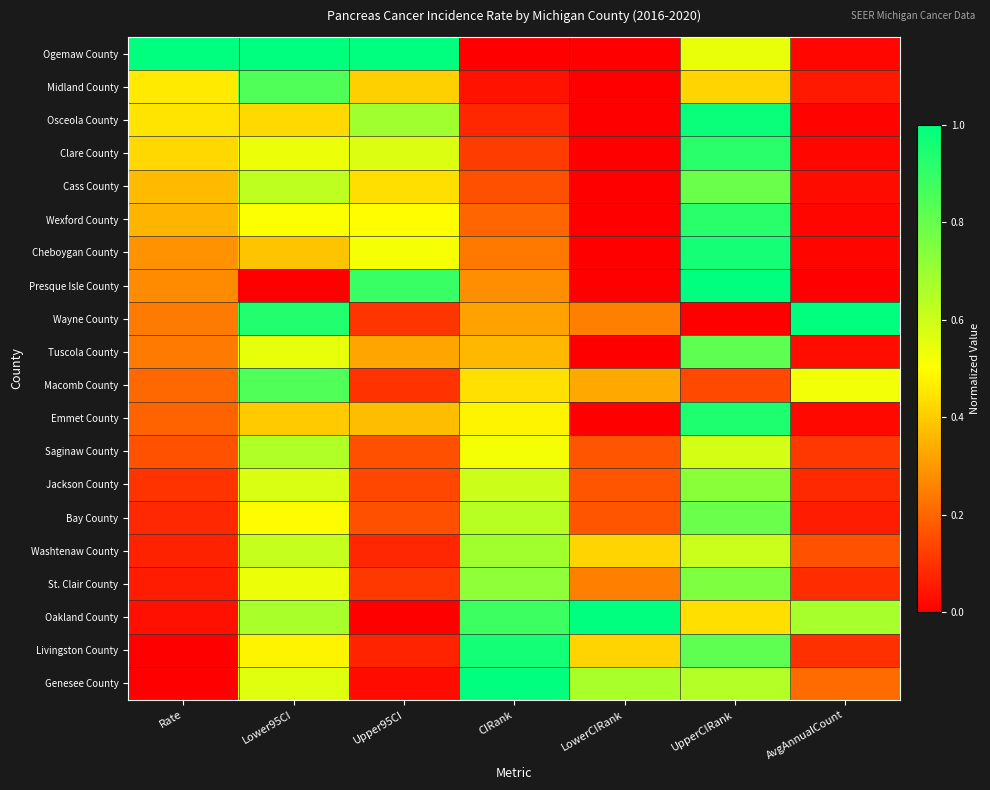

At which category is the sum across all series the highest?

UpperCIRank